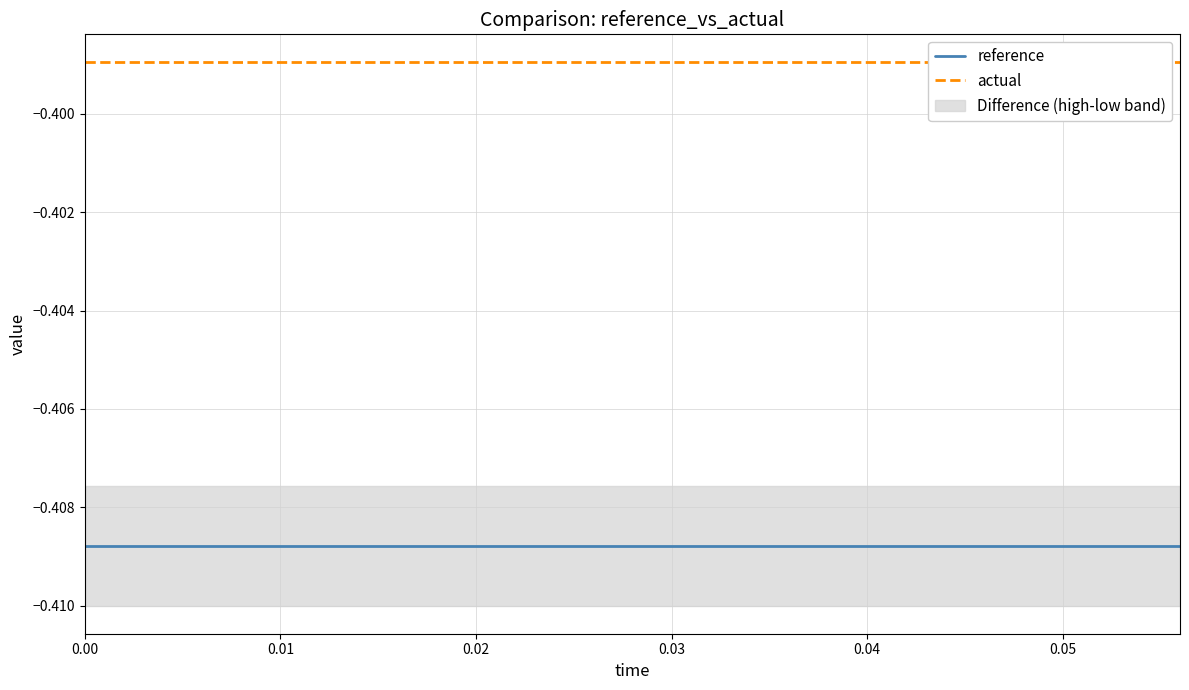

True or false: actual has a value of -0.4 at 0.00.

True